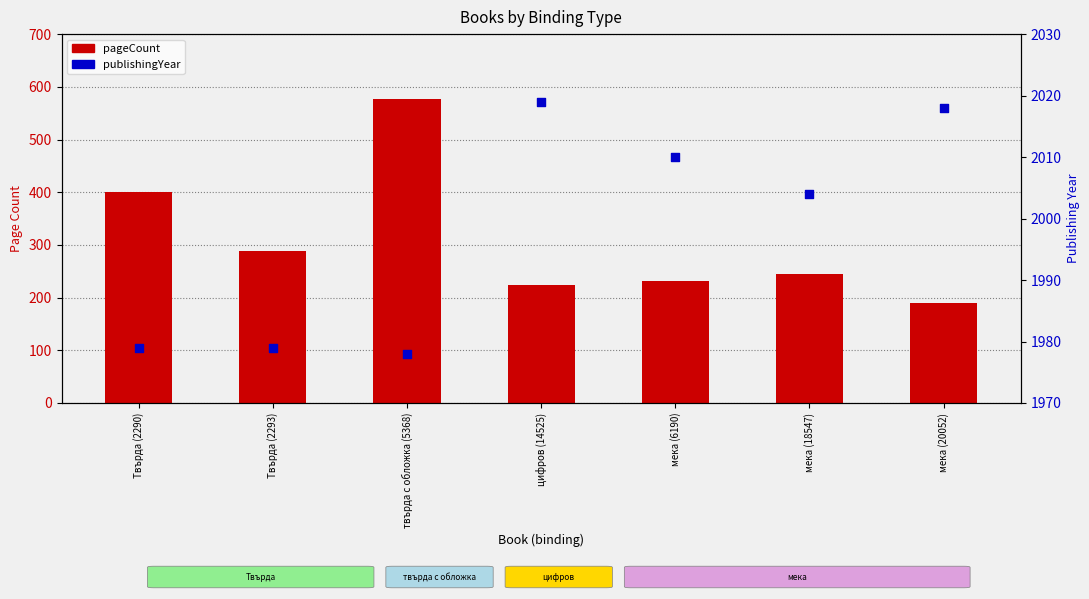

Is the value of pageCount at мека (6190) greater than the value of publishingYear at Твърда (2290)?

No